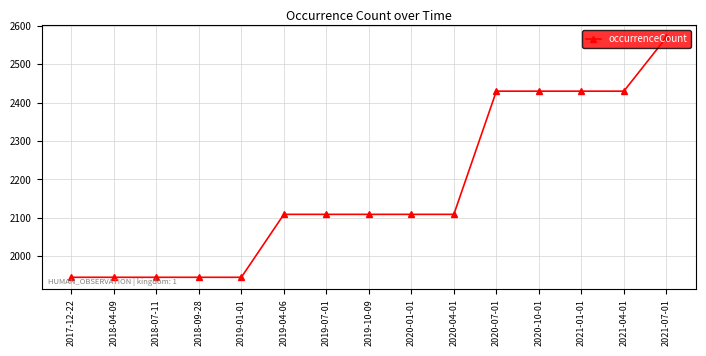

What is the greatest value displayed?

2570